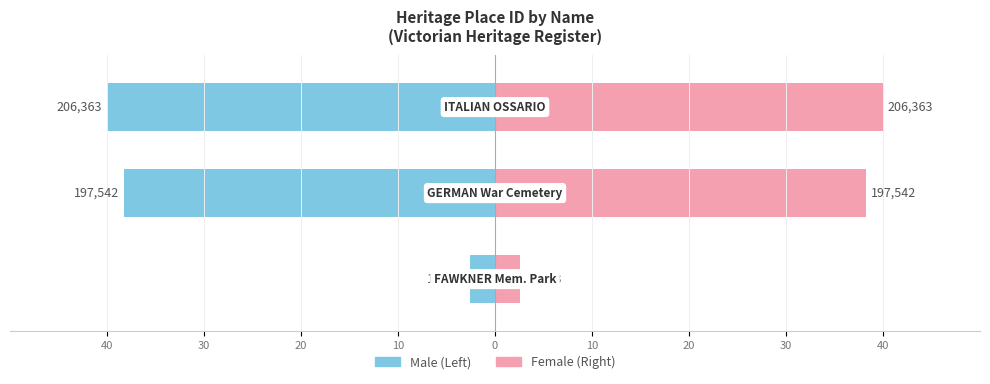

Are the bars grouped side by side (vs. stacked)?

Yes